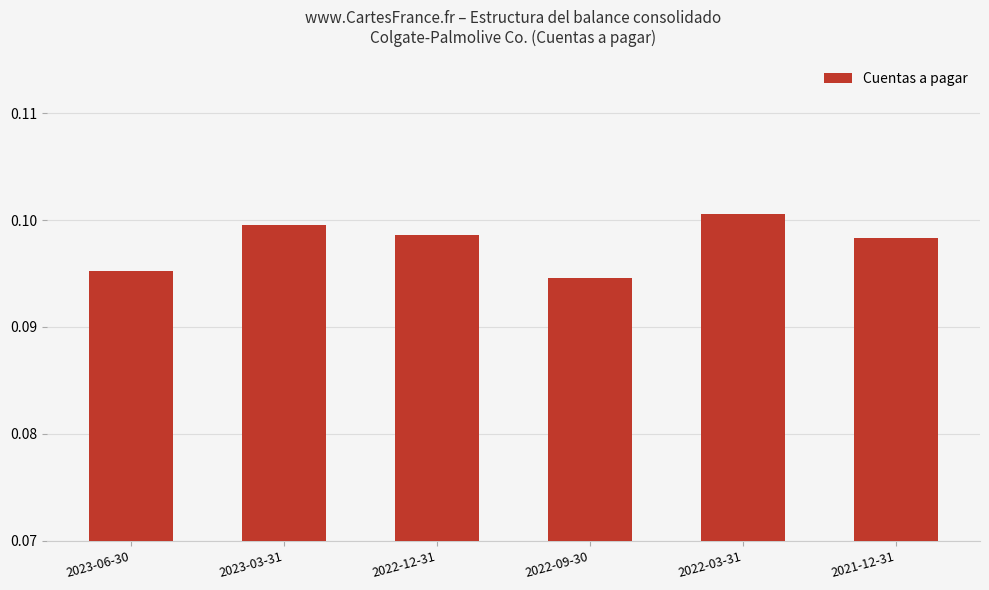

Between 2023-03-31 and 2022-03-31, which is larger?

2022-03-31